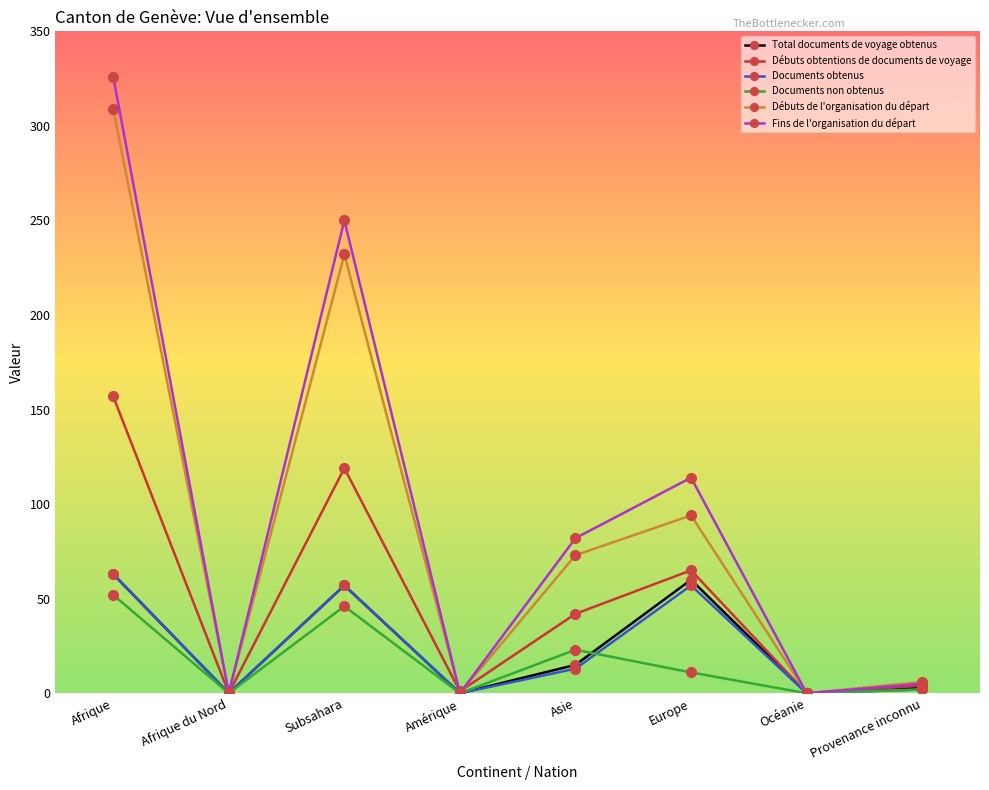

Which series has the largest range (max minus min)?

Fins de l'organisation du départ